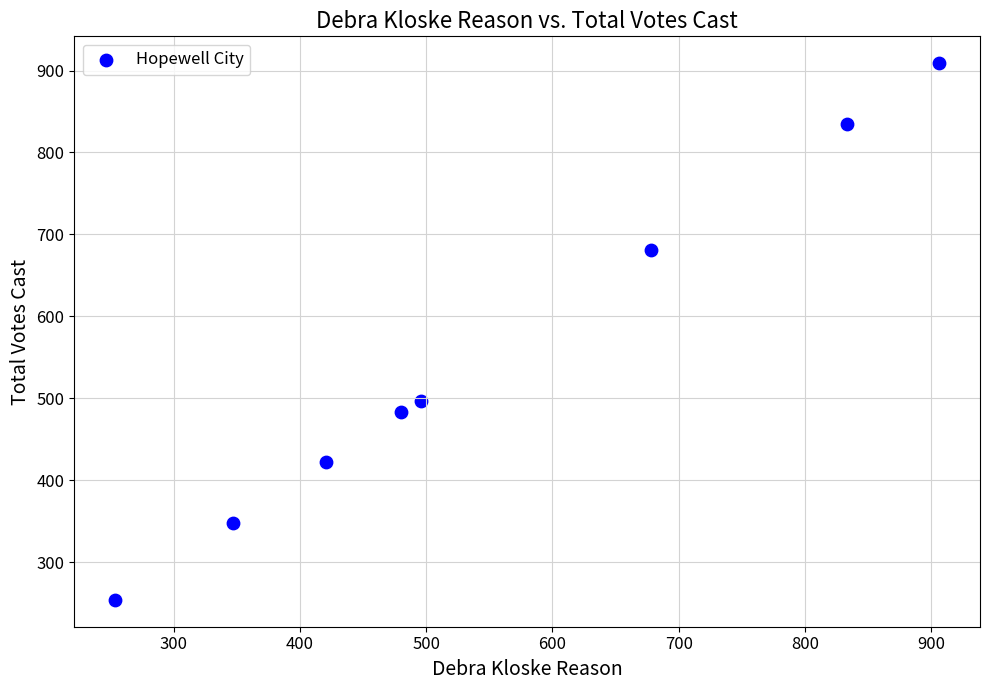

What Y value in the scatter plot is closest to 581?

497